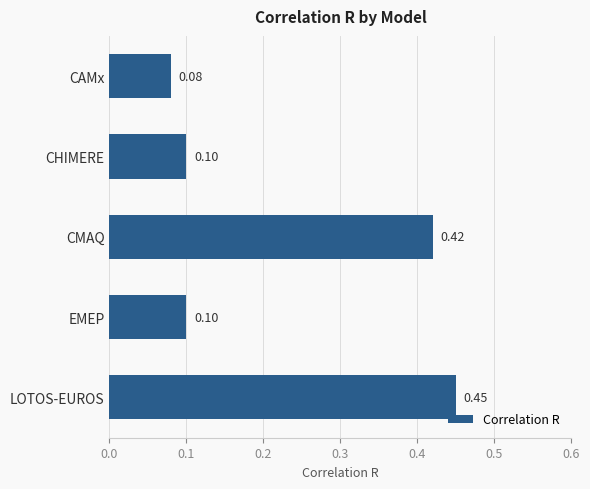

What is the average value?

0.2